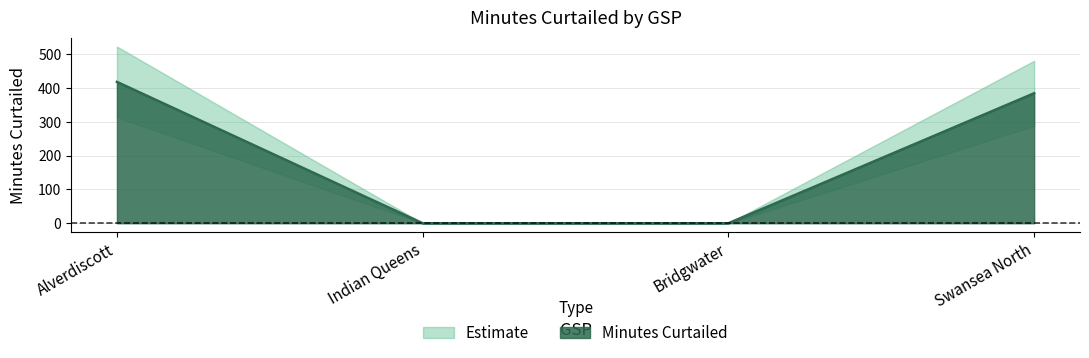

At which label does Minutes Curtailed reach its peak?

Alverdiscott